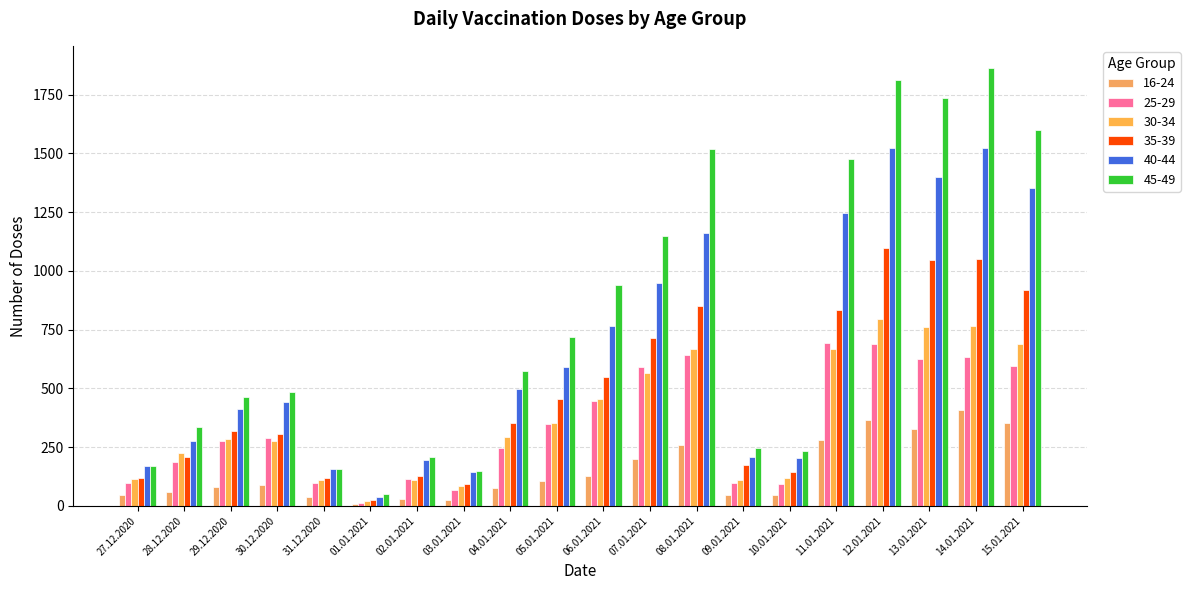

Is it true that 45-49 equals 715 at 08.01.2021?

False